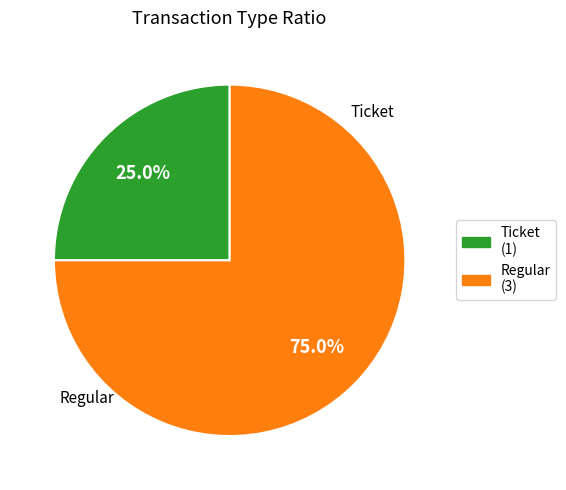

Is it true that Ticket is 36% of the pie?

False